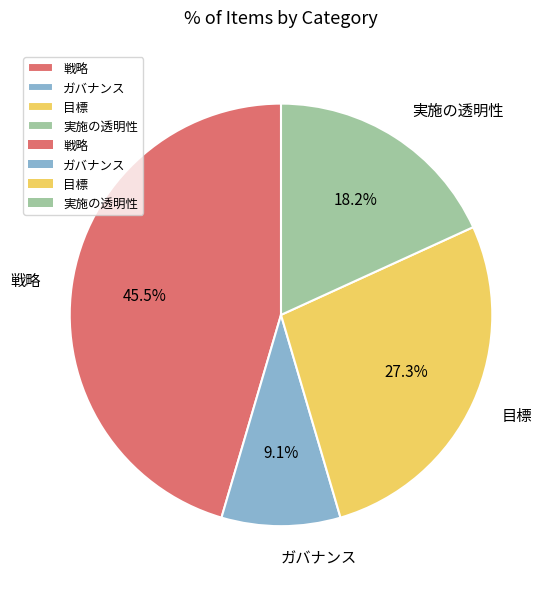

Does any single category account for the majority?

No